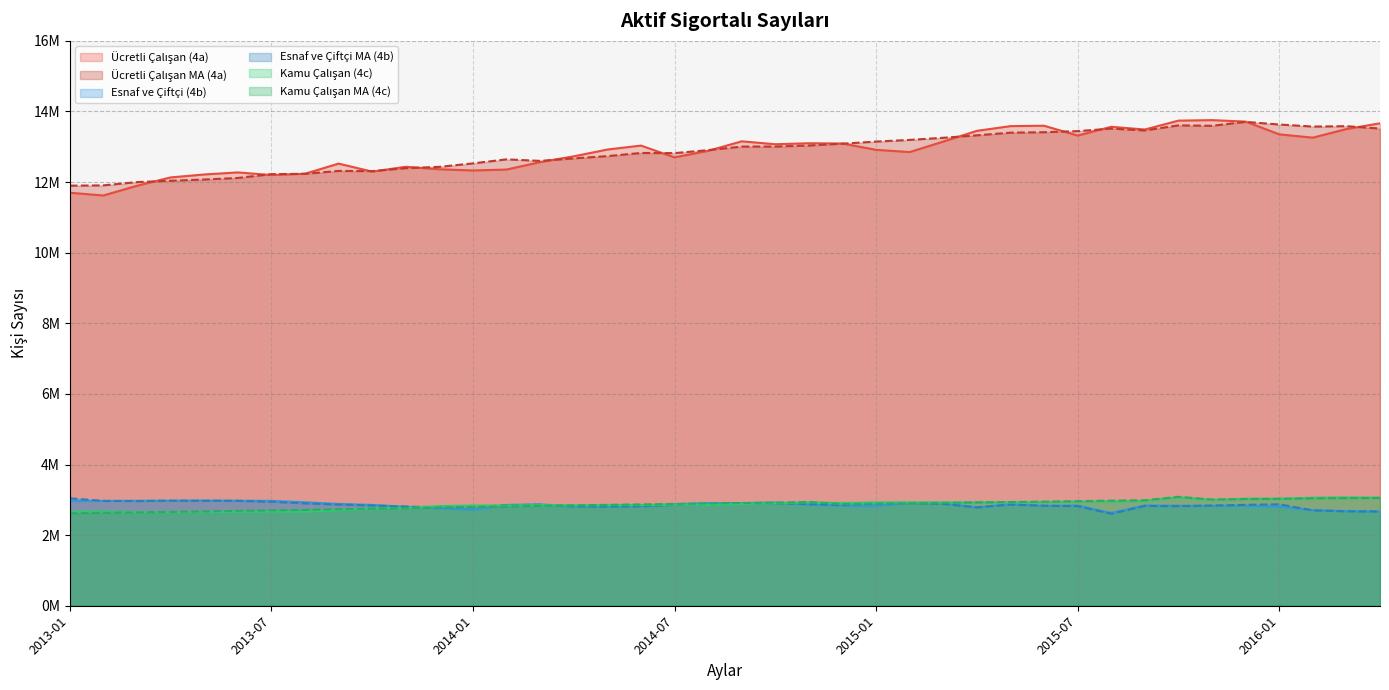

True or false: Ucretli Calisan MA (4a) and Esnaf ve Ciftci (4b) cross at least once.

False